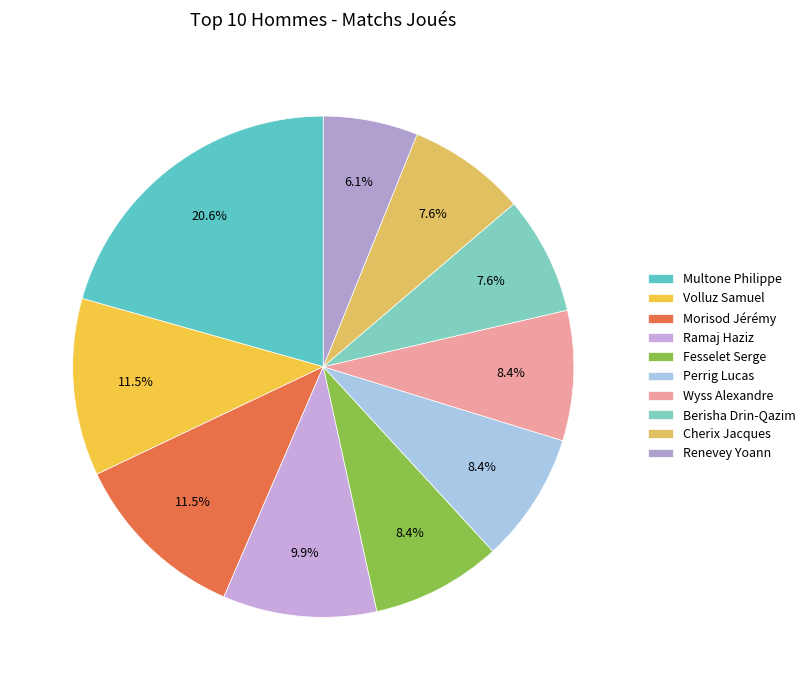

Is there a majority slice in this chart?

No